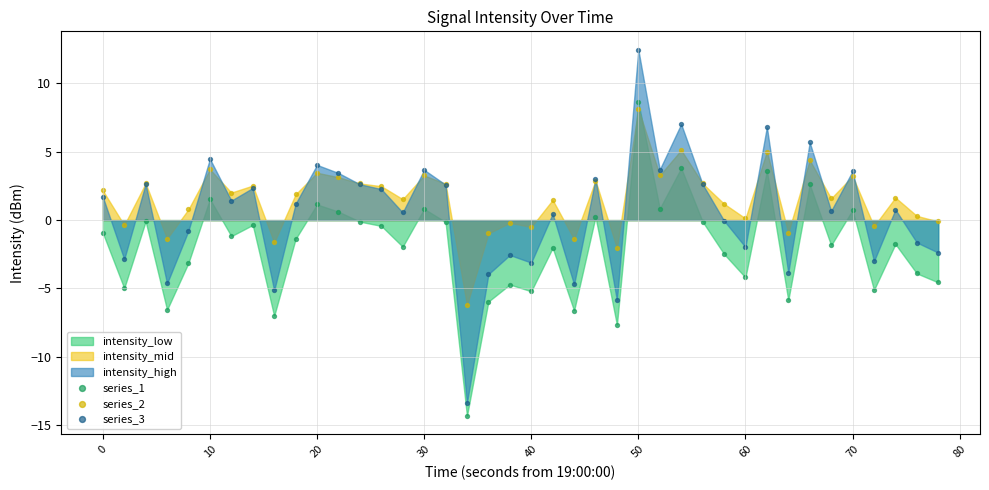

Which series has the largest Y range (max minus min)?

series_3